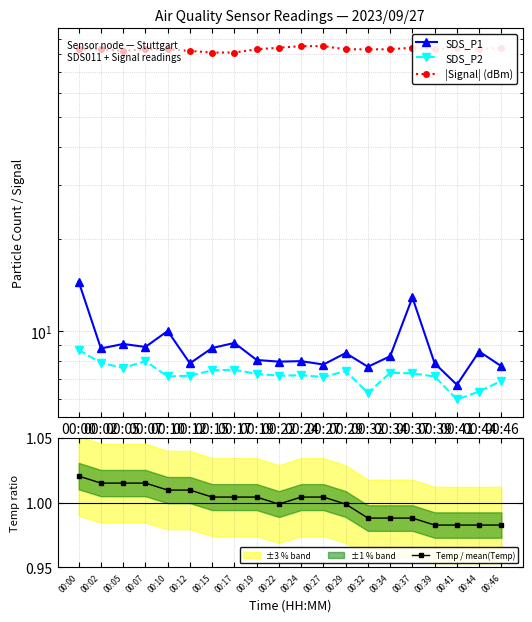

Reading left to right, what are all the values shown in this chart?

SDS_P1: 00:00=14.5	00:02=8.8	00:05=9.1	00:07=8.9	00:10=10.0	00:12=7.9	00:15=8.8	00:17=9.2	00:19=8.1	00:22=8.0	00:24=8.0	00:27=7.8	00:29=8.5	00:32=7.7	00:34=8.3	00:37=12.9	00:39=7.9	00:41=6.7	00:44=8.6	00:46=7.7
SDS_P2: 00:00=8.7	00:02=7.9	00:05=7.6	00:07=8.0	00:10=7.1	00:12=7.2	00:15=7.5	00:17=7.5	00:19=7.3	00:22=7.2	00:24=7.2	00:27=7.1	00:29=7.4	00:32=6.3	00:34=7.3	00:37=7.3	00:39=7.1	00:41=6.0	00:44=6.4	00:46=6.9
|Signal| (dBm): 00:00=83.0	00:02=83.0	00:05=82.0	00:07=83.0	00:10=83.0	00:12=82.0	00:15=81.0	00:17=81.0	00:19=83.0	00:22=84.0	00:24=85.0	00:27=85.0	00:29=83.0	00:32=83.0	00:34=83.0	00:37=84.0	00:39=83.0	00:41=84.0	00:44=83.0	00:46=84.0
Temp / mean(Temp): 00:00=1.0	00:02=1.0	00:05=1.0	00:07=1.0	00:10=1.0	00:12=1.0	00:15=1.0	00:17=1.0	00:19=1.0	00:22=1.0	00:24=1.0	00:27=1.0	00:29=1.0	00:32=1.0	00:34=1.0	00:37=1.0	00:39=1.0	00:41=1.0	00:44=1.0	00:46=1.0